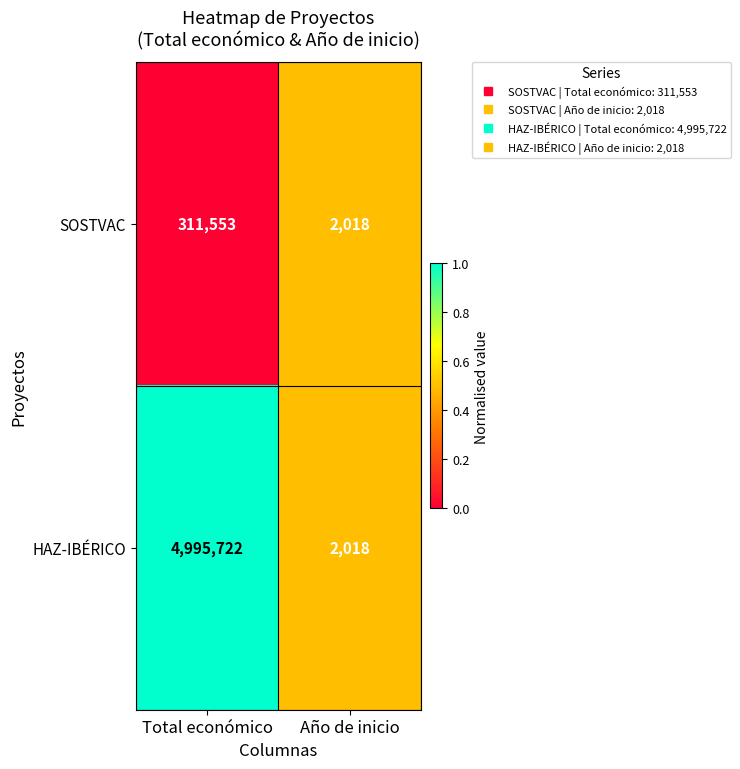

How many data points does each series have?

2